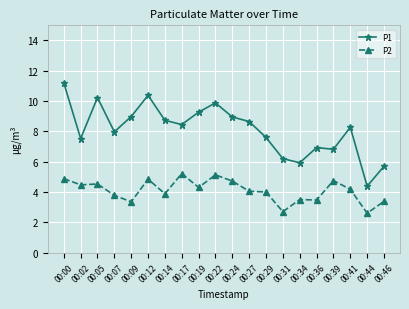

What is the value of the P2 point at the 7th from the left?

3.9